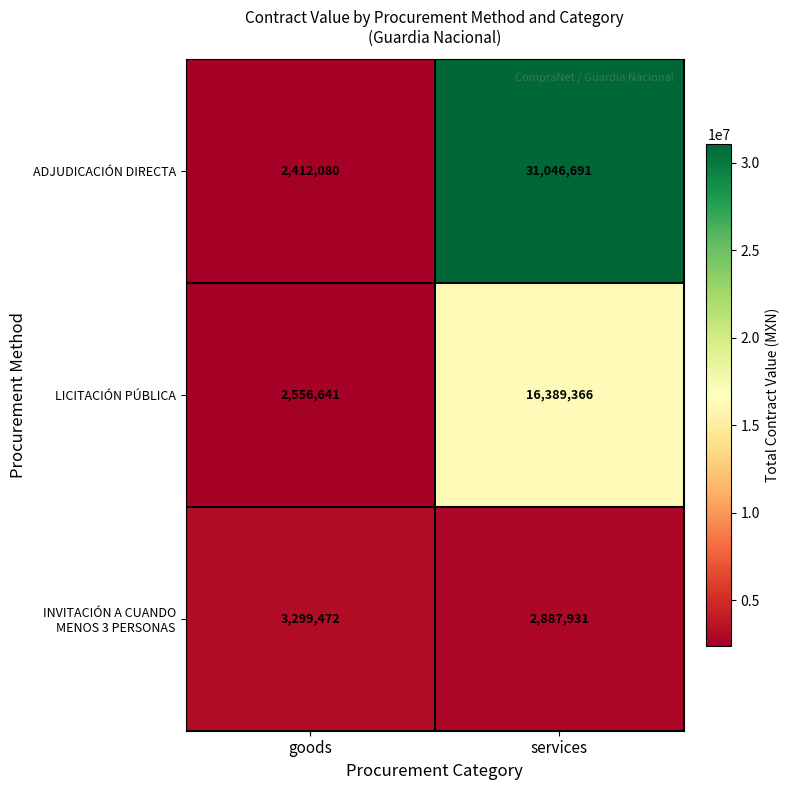

The value of ADJUDICACIÓN DIRECTA at goods is 2412080. True or false?

True